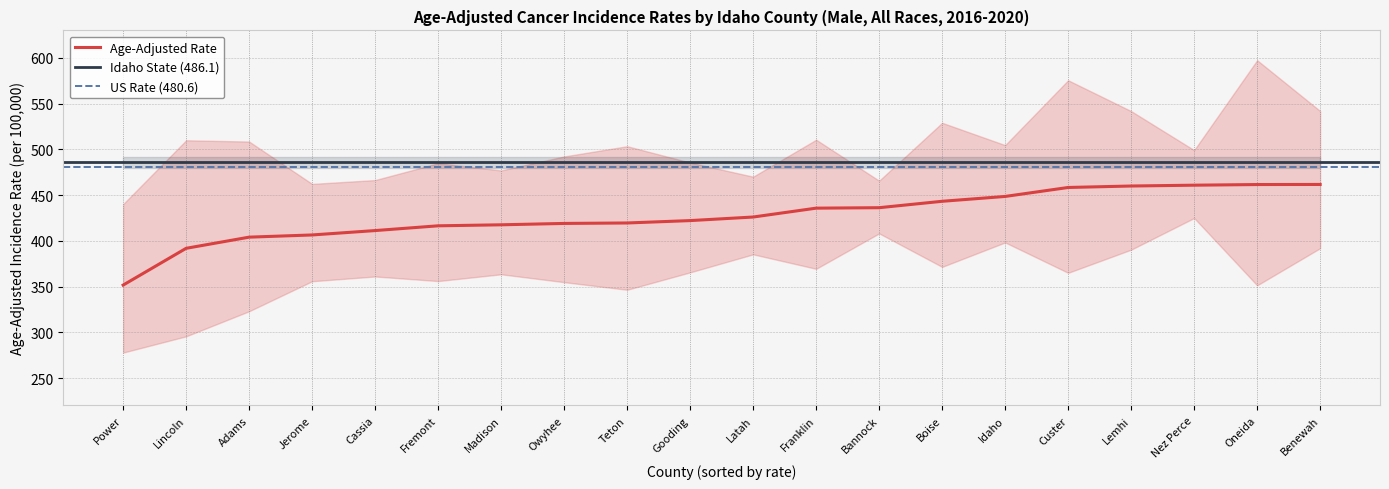

What is the minimum value for Upper 95% CI?

440.1